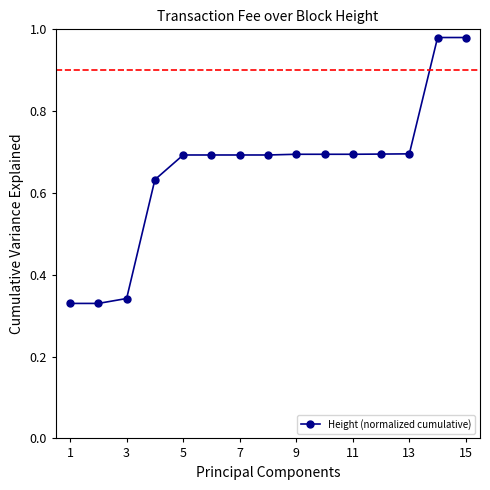

What is the average value?

0.7